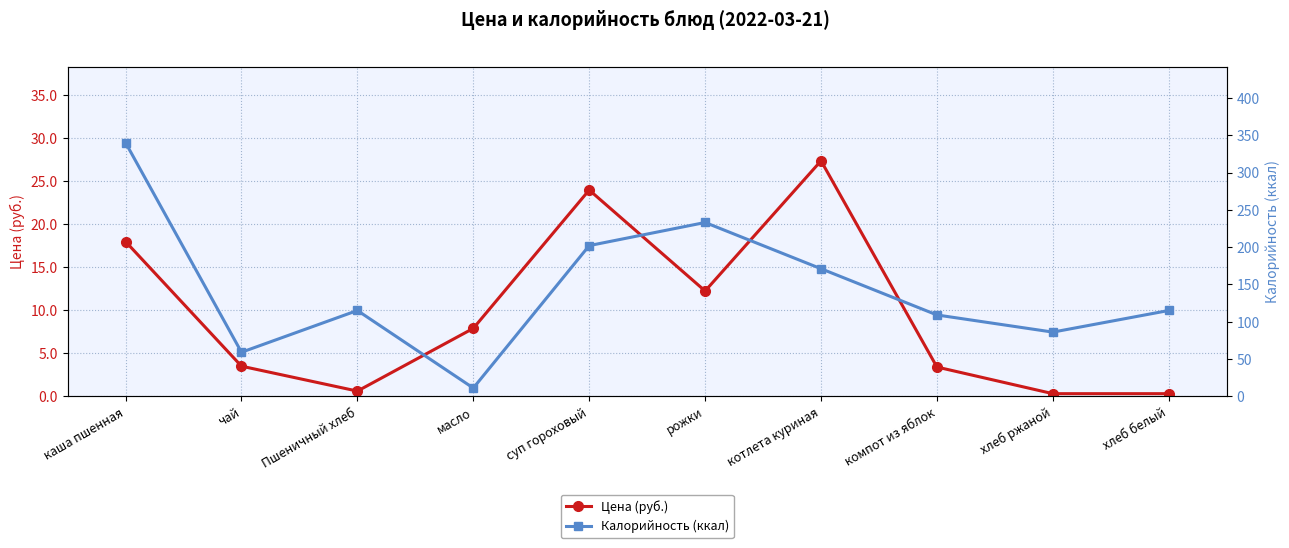

The Цена (руб.) series shows 2.2 at чай. True or false?

False